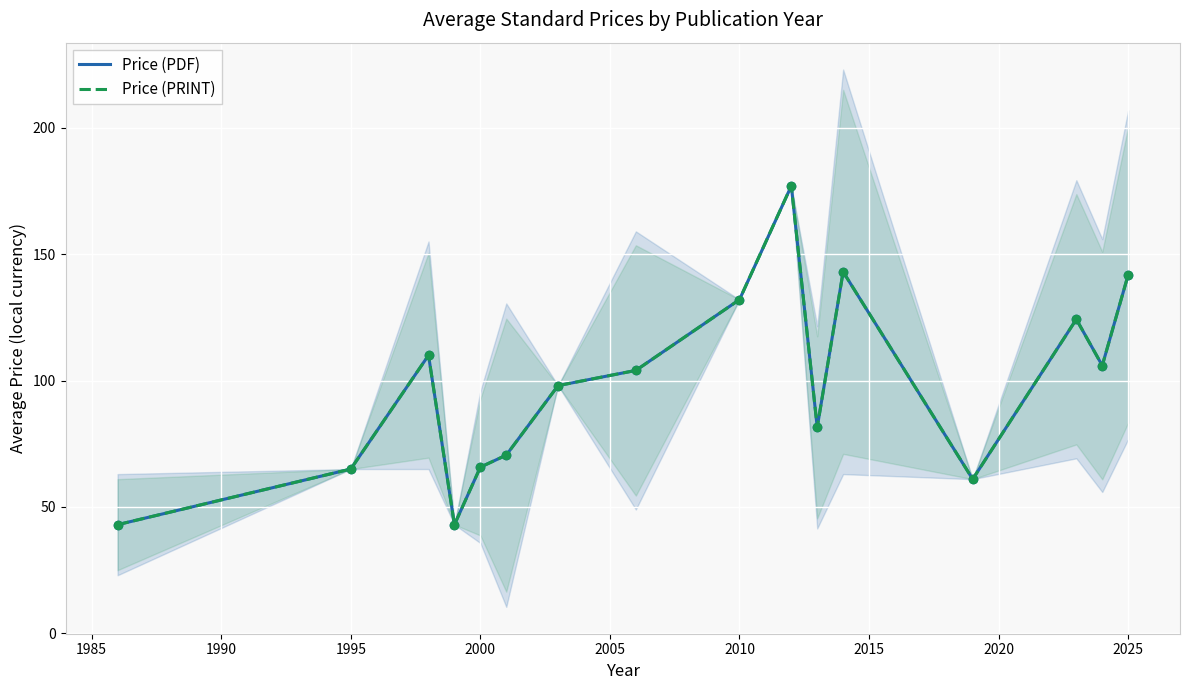

Which series has the widest spread of Y values?

Price (PDF)